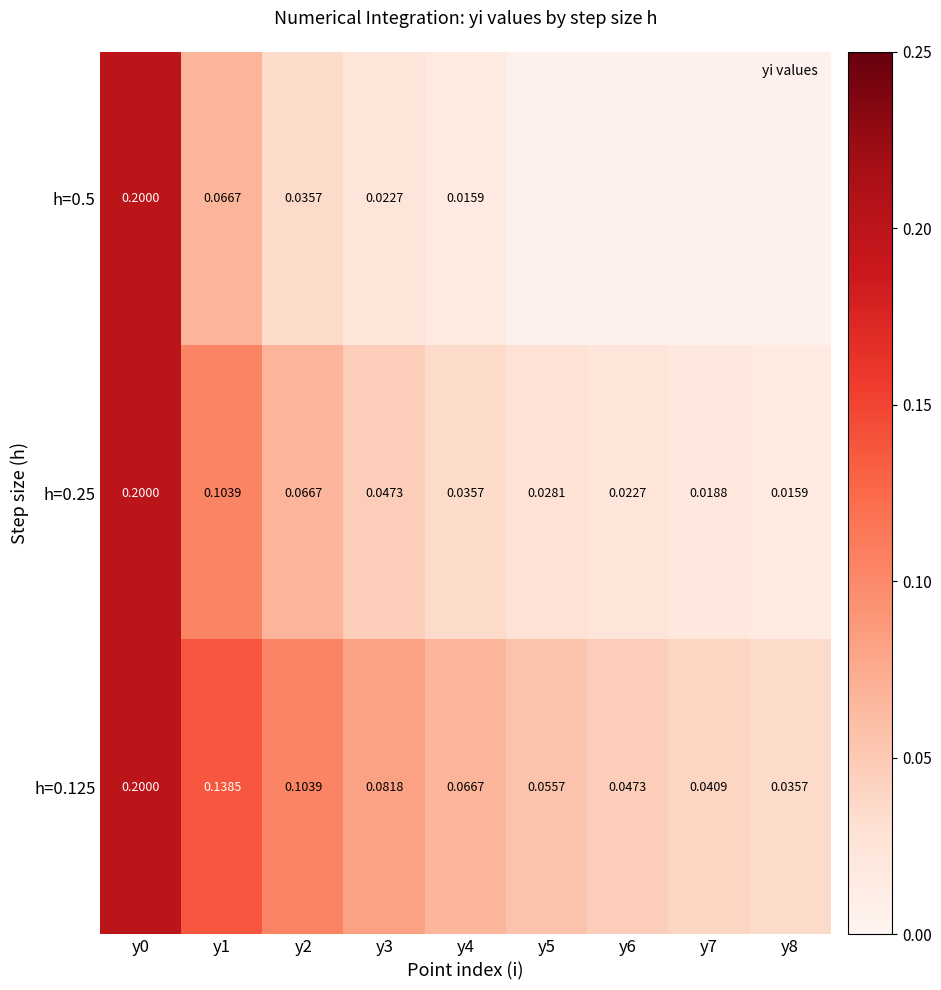

List the labels in order of h=0.5 value, smallest first.

y4, y5, y6, y7, y8, y3, y2, y1, y0